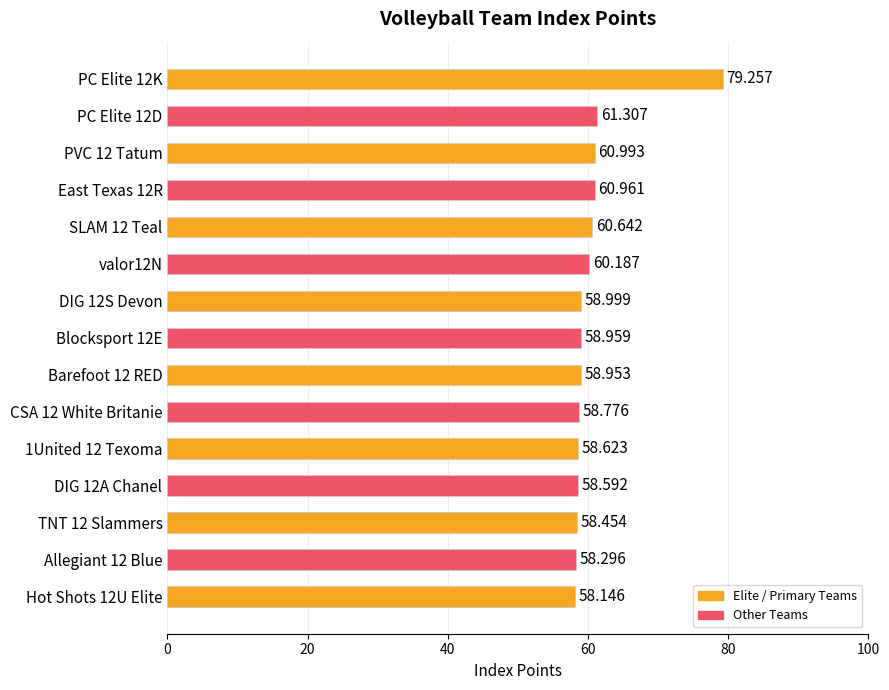

How many categories are shown in the chart?

15